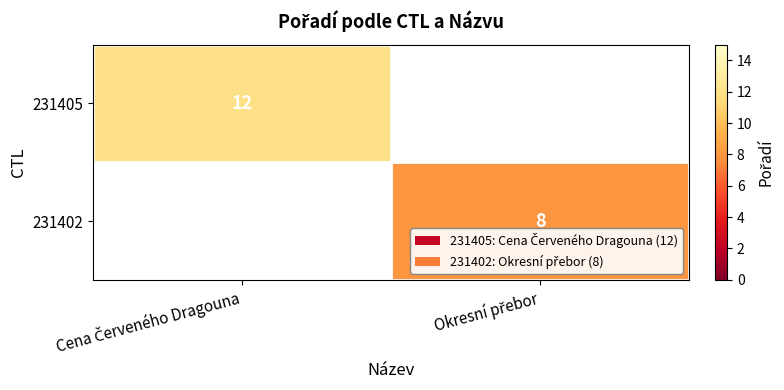

How many values in 231405 are above zero?

1